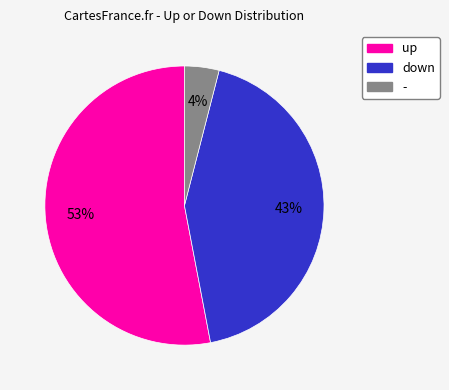

True or false: up accounts for 38% of the total.

False